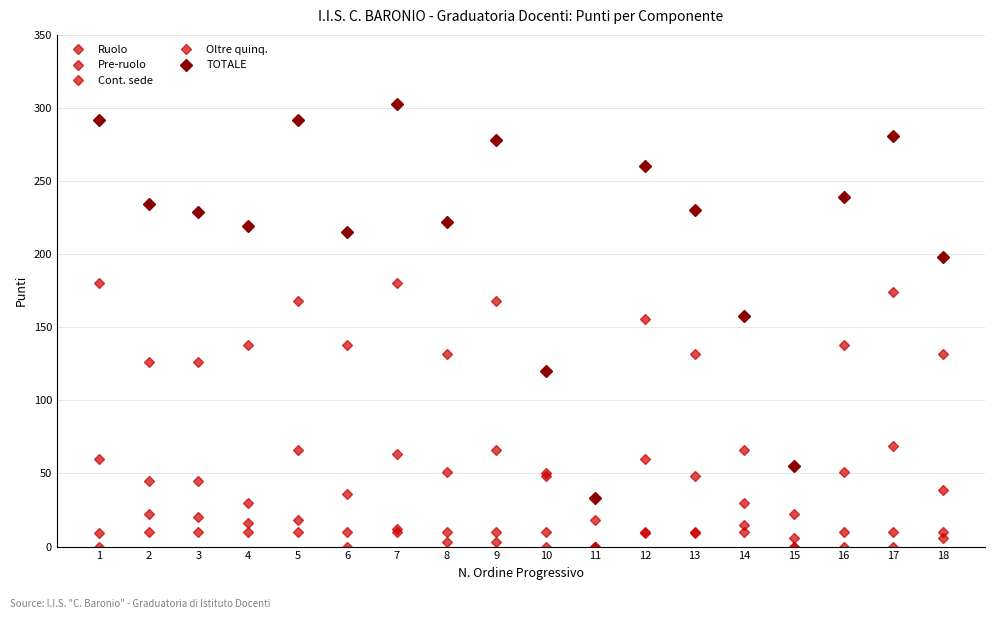

Between 16 and 4, which is larger?

16